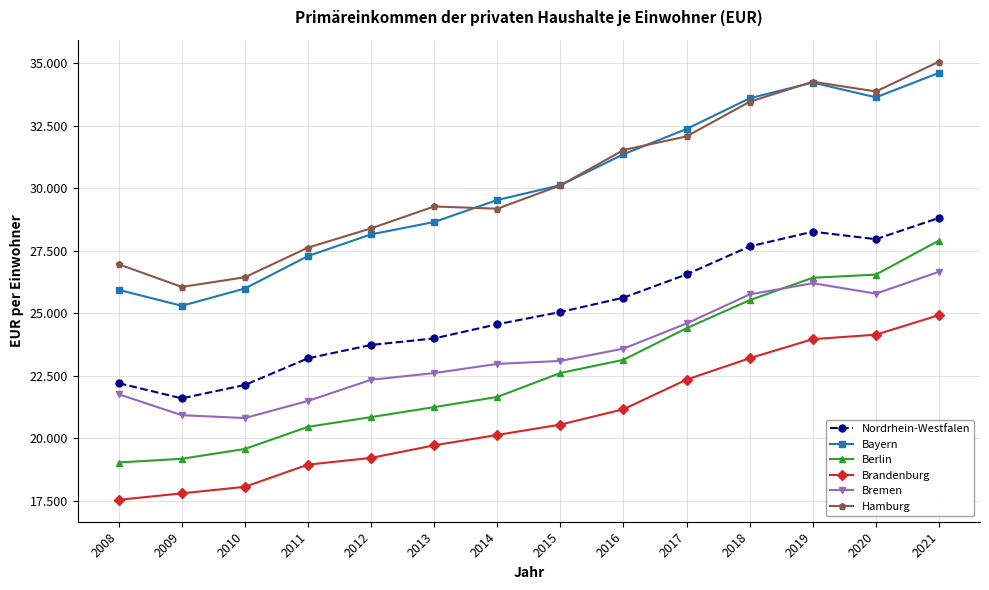

True or false: Bayern and Brandenburg cross at least once.

False